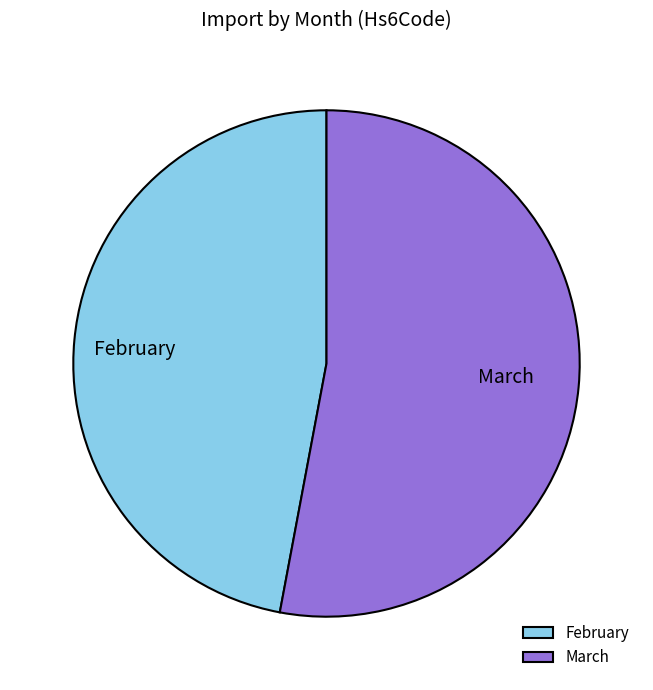

Do February and March together represent more than half of the pie?

Yes